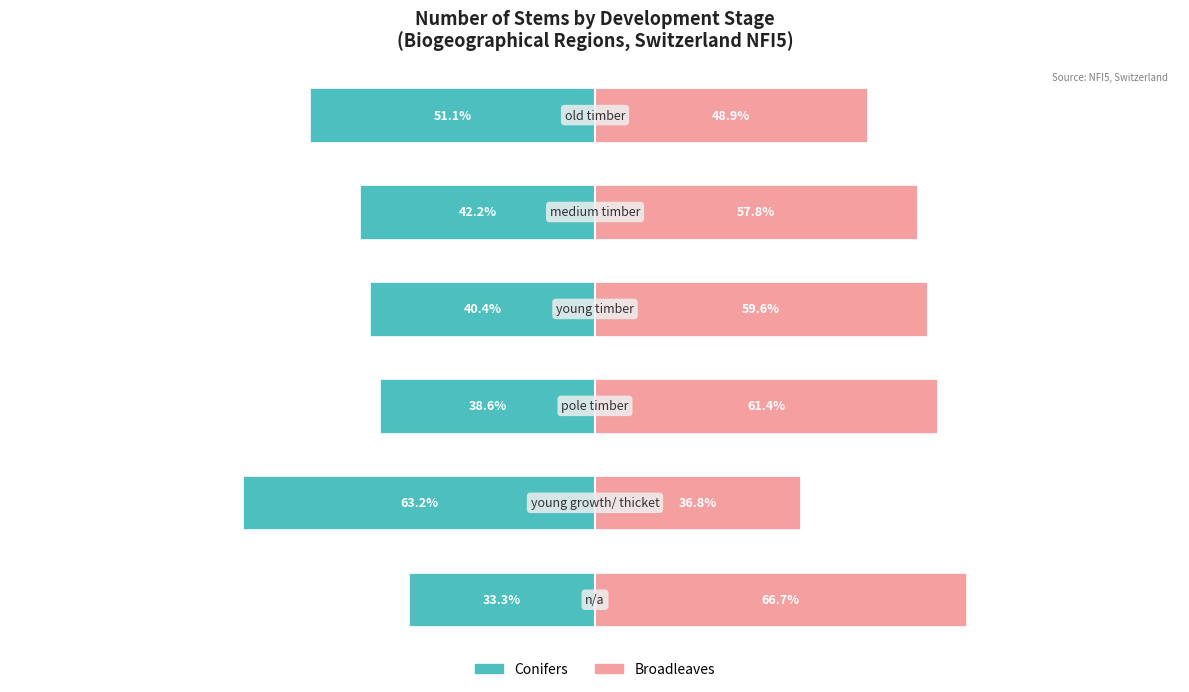

What is the sum of the conifers values at 0 and 4?

-75.5